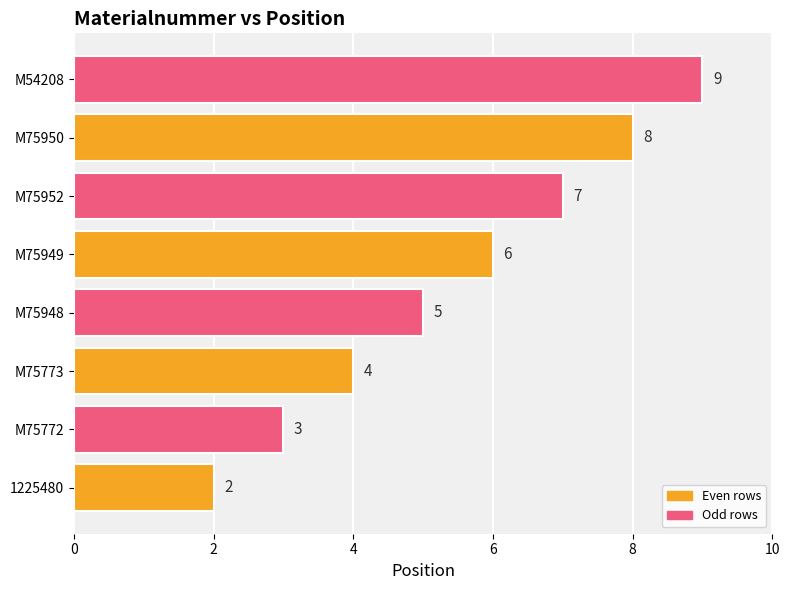

What is the greatest value displayed?

9